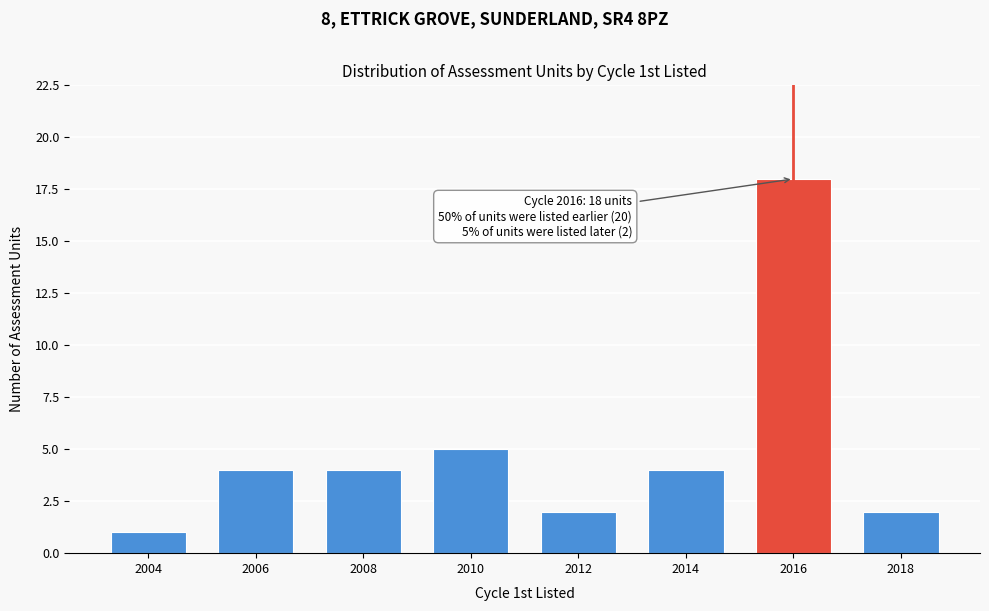

Reading left to right, what are all the values shown in this chart?

2004=1	2006=4	2008=4	2010=5	2012=2	2014=4	2016=18	2018=2